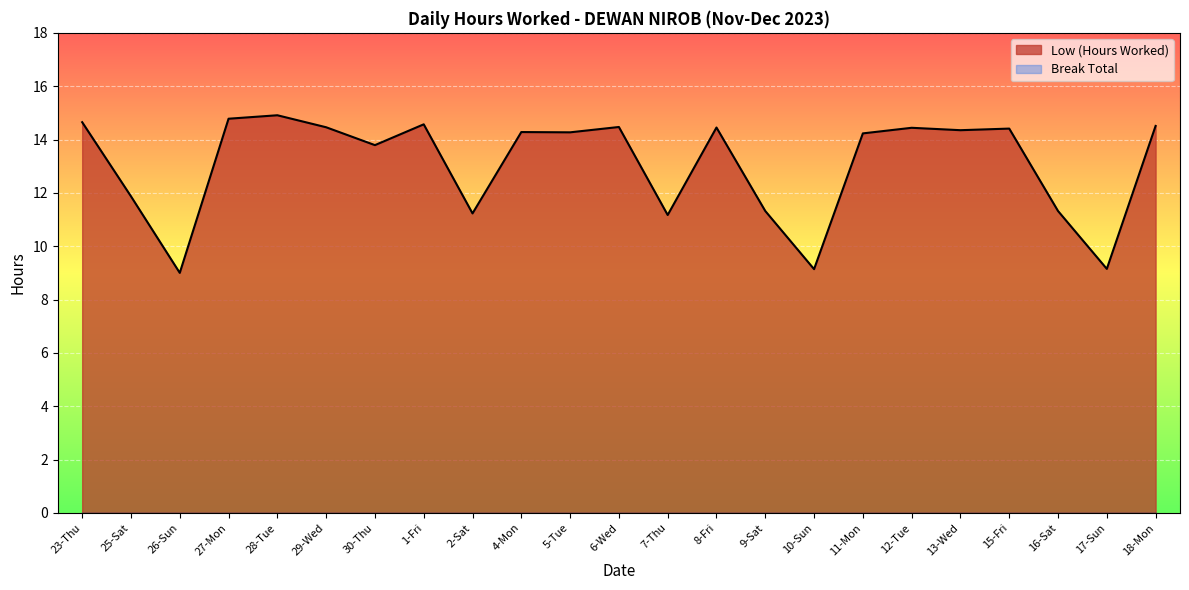

Approximately how many times larger is the value at 18-Mon compared to 11-Mon?

1.0